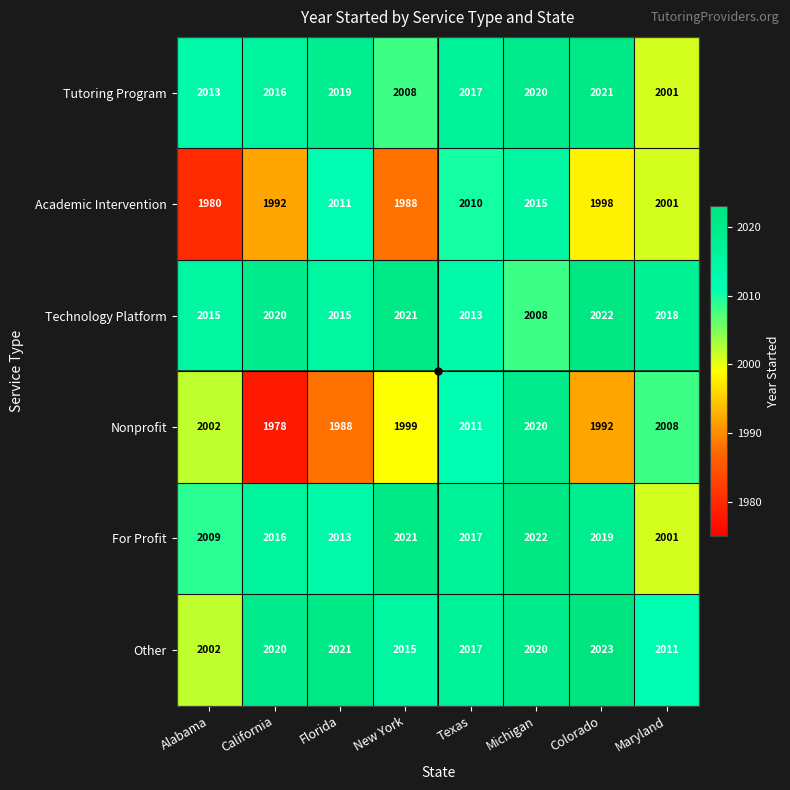

What is the difference between the For Profit values at Alabama and Florida?

4